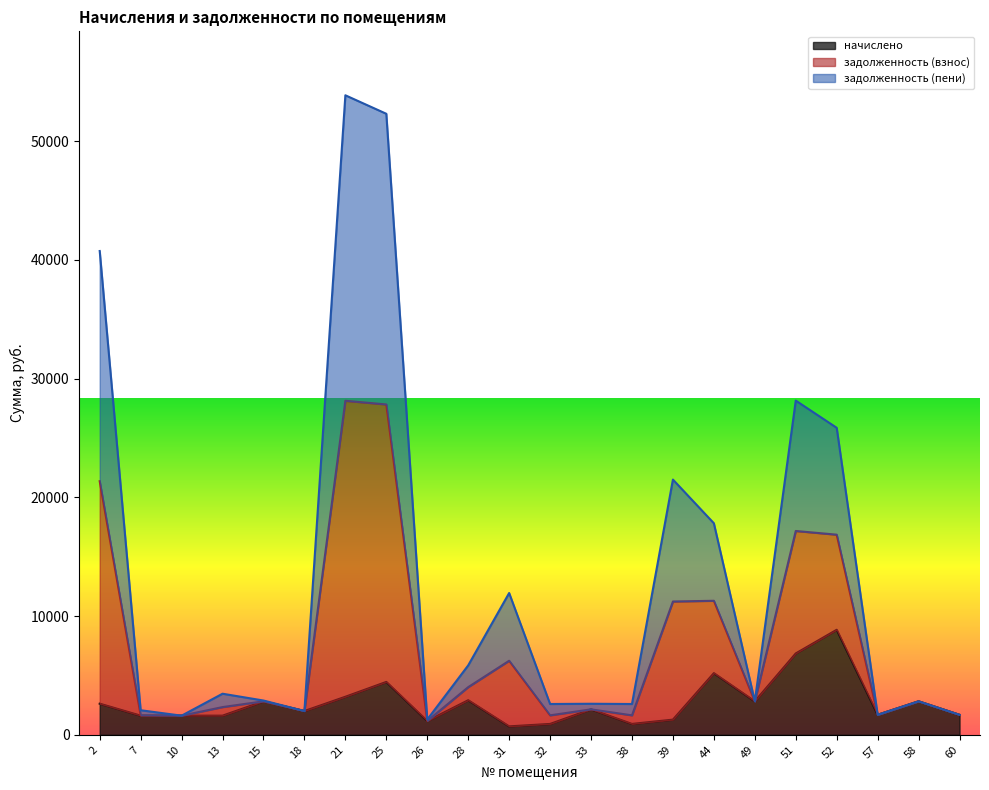

Which series changed the most between 31 and 32?

задолженность (взнос)